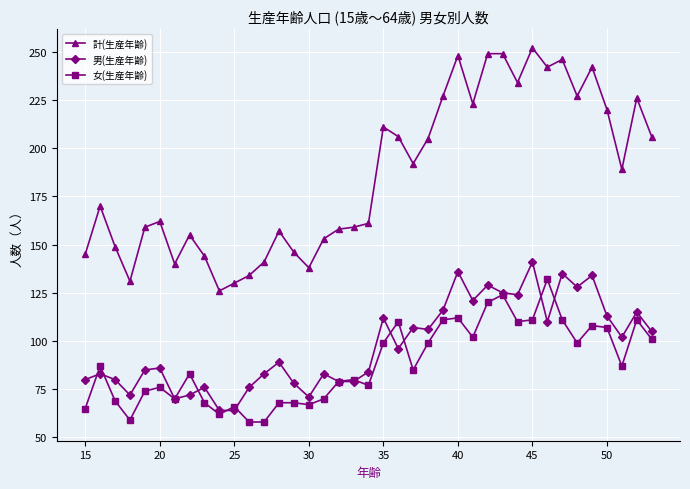

True or false: 男(生産年齢) has more than 0 points higher than both neighbors.

True